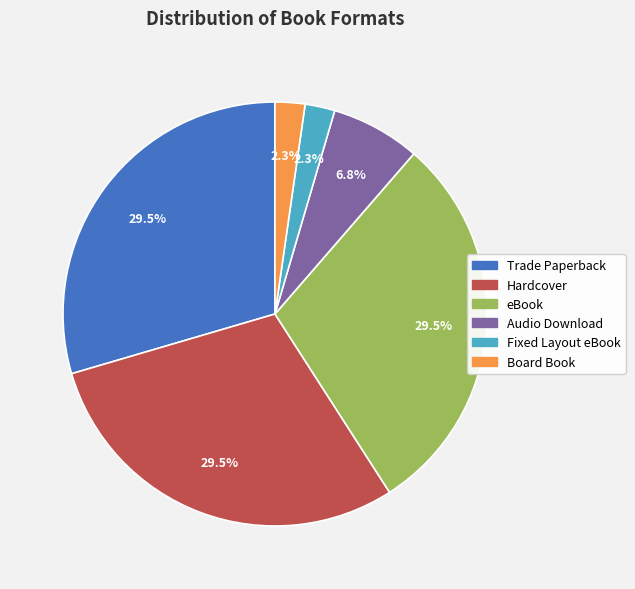

Is it true that eBook is 21% of the pie?

False